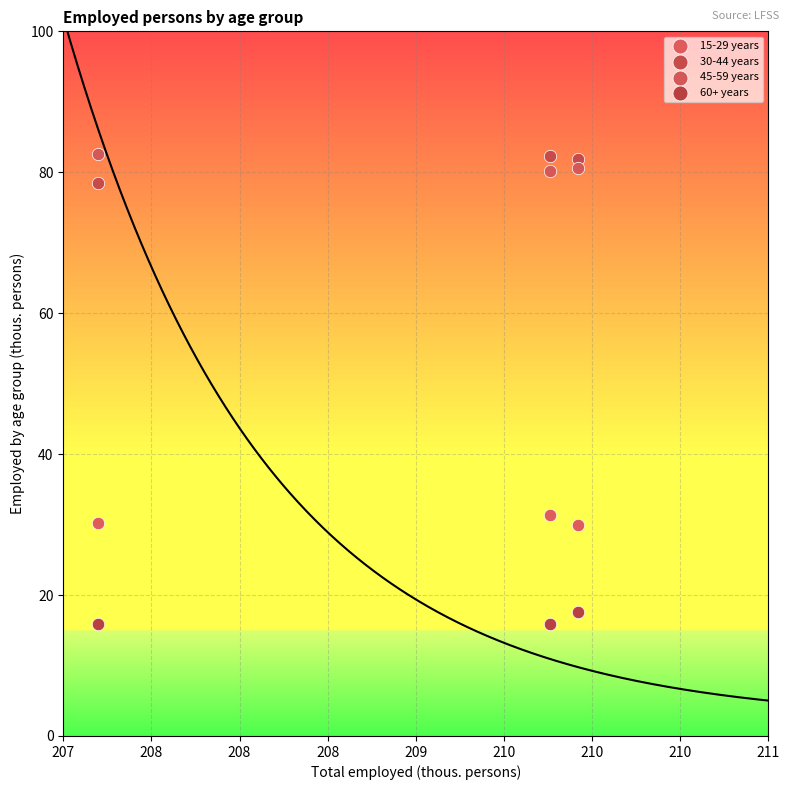

Which series contains the lowest Y value?

60+ years